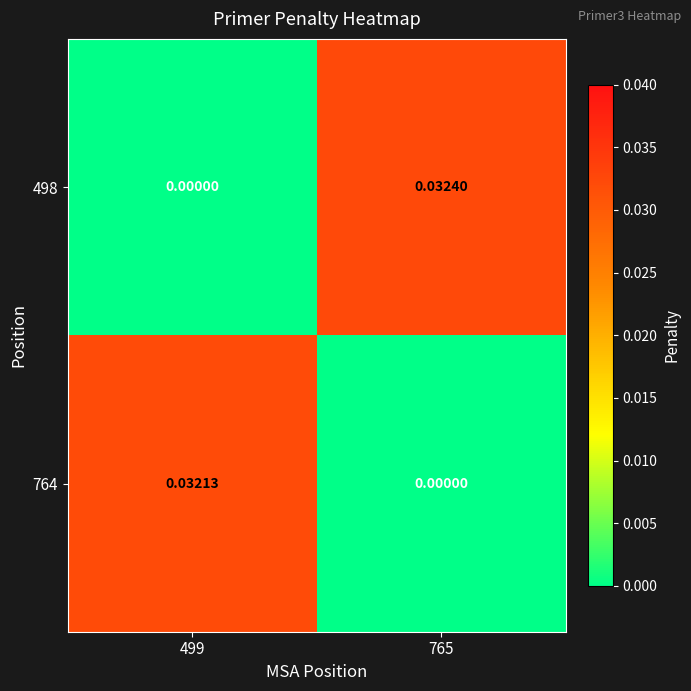

Which series has the largest total across all categories?

498